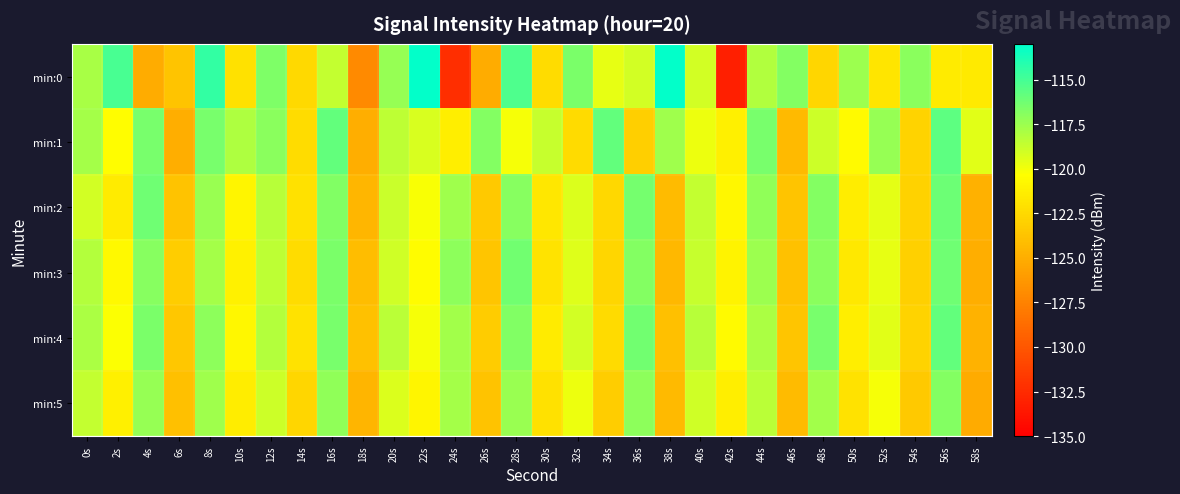

At which category is the sum across all series the highest?

8s